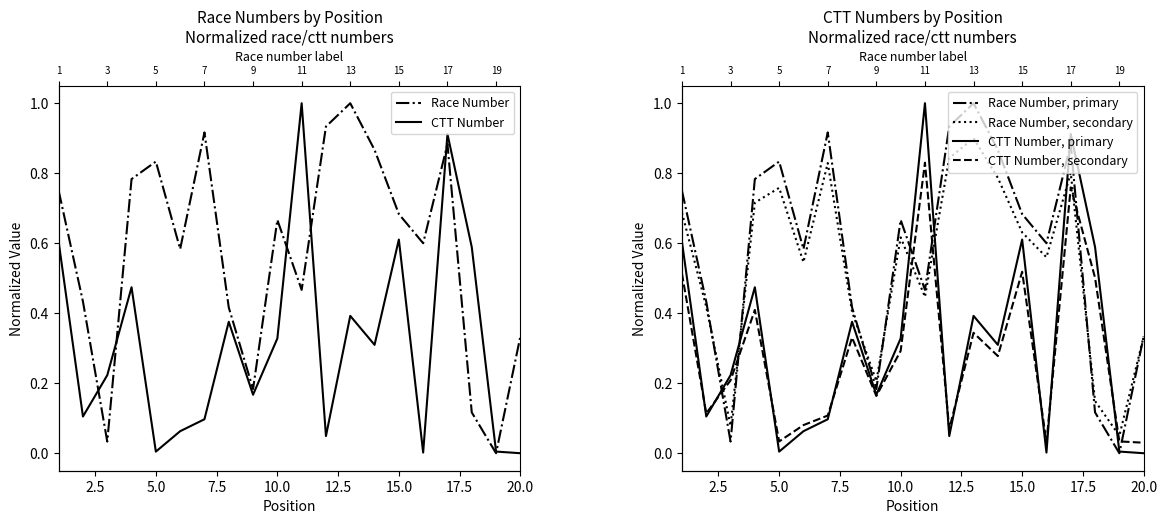

What is the highest value of the Race Number series?

1.0